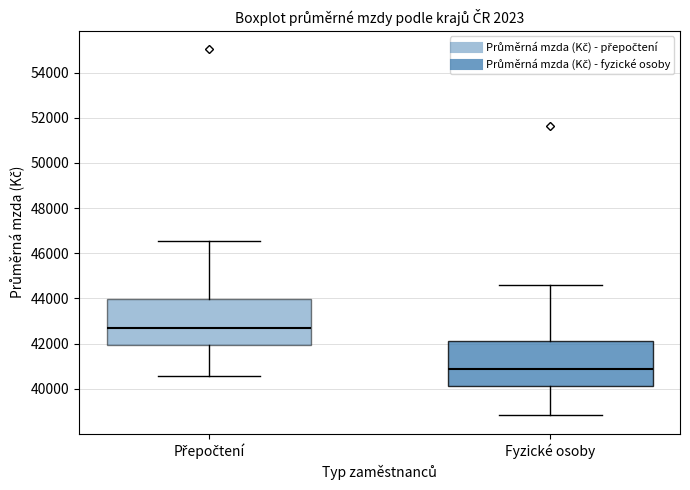

Where does the median line of the box for Přepočtení sit on the y-axis? The values are not printed on the chart, so give them approximately, as read against the axis.

42600